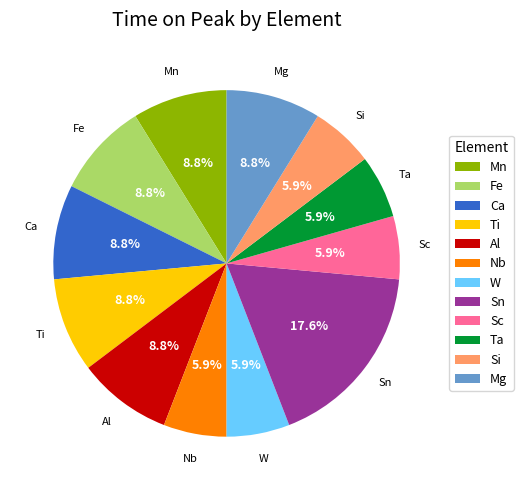

Is there any slice that represents more than half of the pie?

No